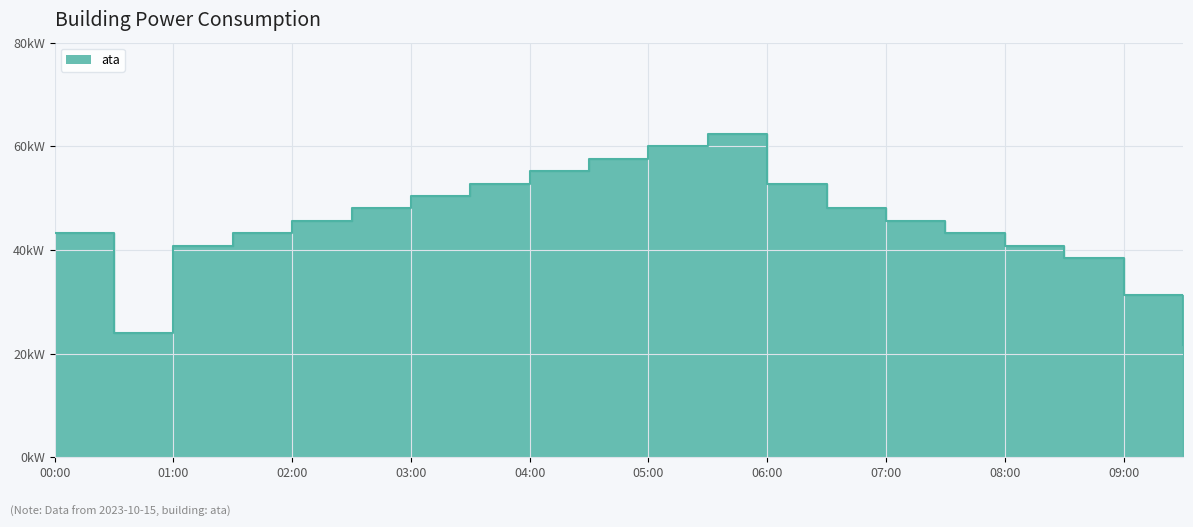

At which label is the value closest to 41?

01:00